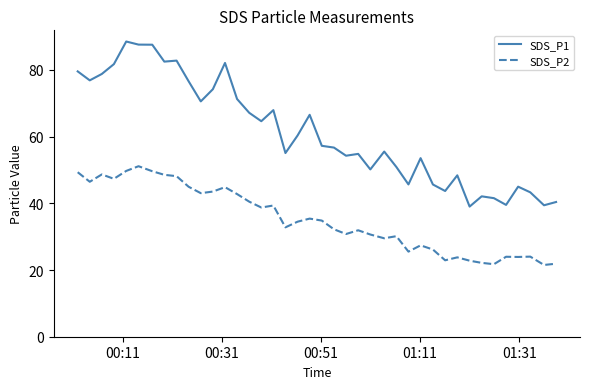

What is the maximum value shown in the chart?

88.5